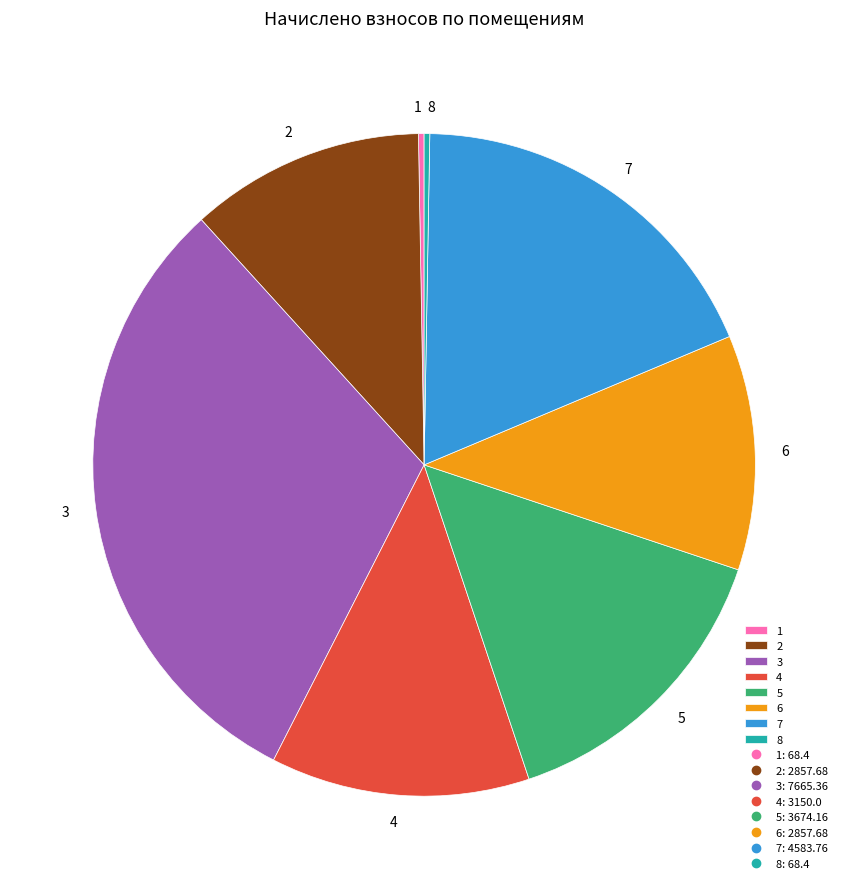

Approximately how many times larger is the value at 3 compared to 6?

2.7